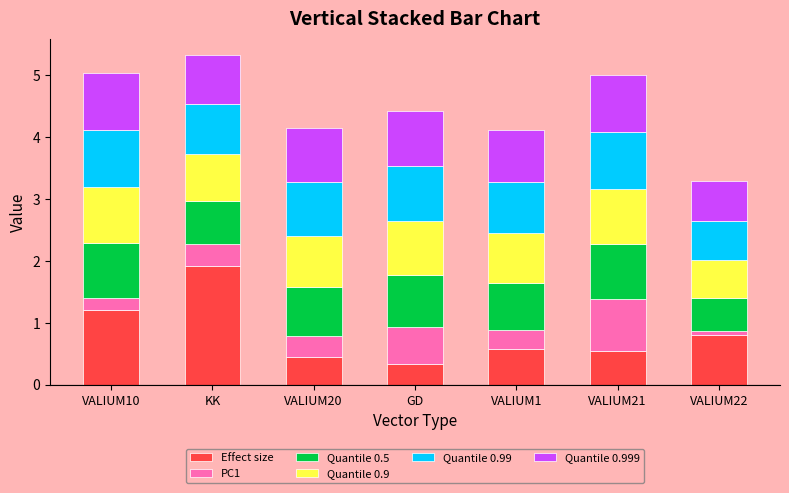

What is the approximate value of Effect size at VALIUM21?

0.5